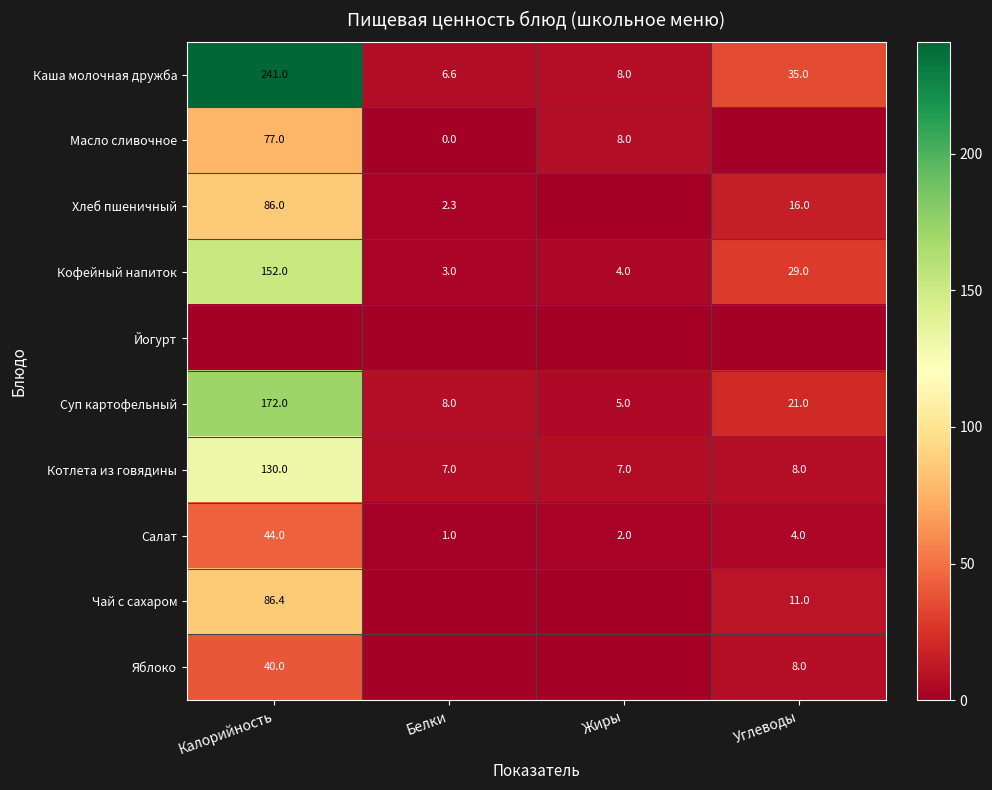

The value of Яблоко at Калорийность is 63.9. True or false?

False